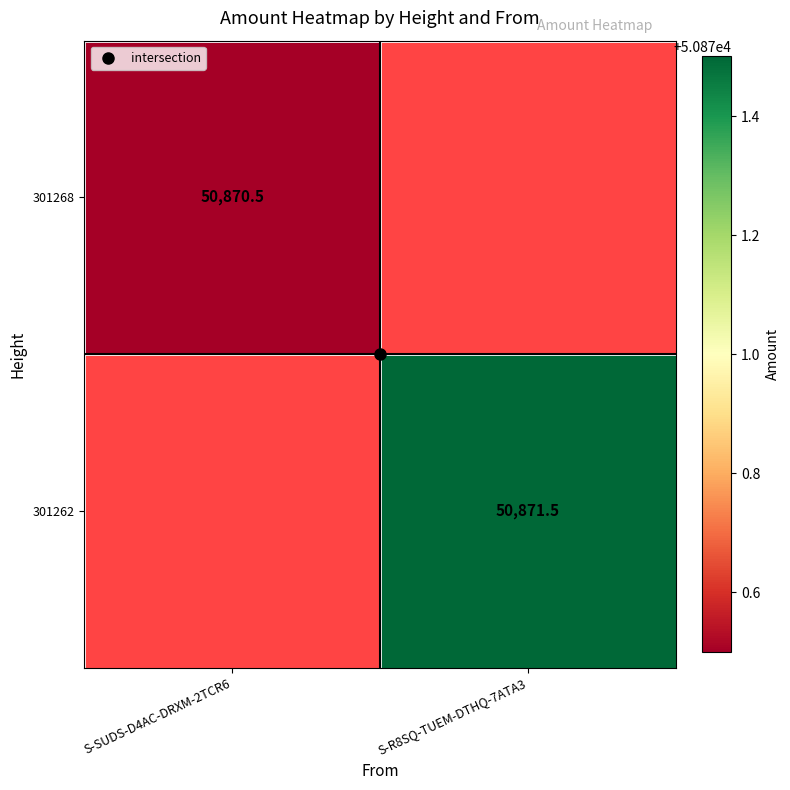

Where is 301268 nearest to the value 50870?

S-SUDS-D4AC-DRXM-2TCR6